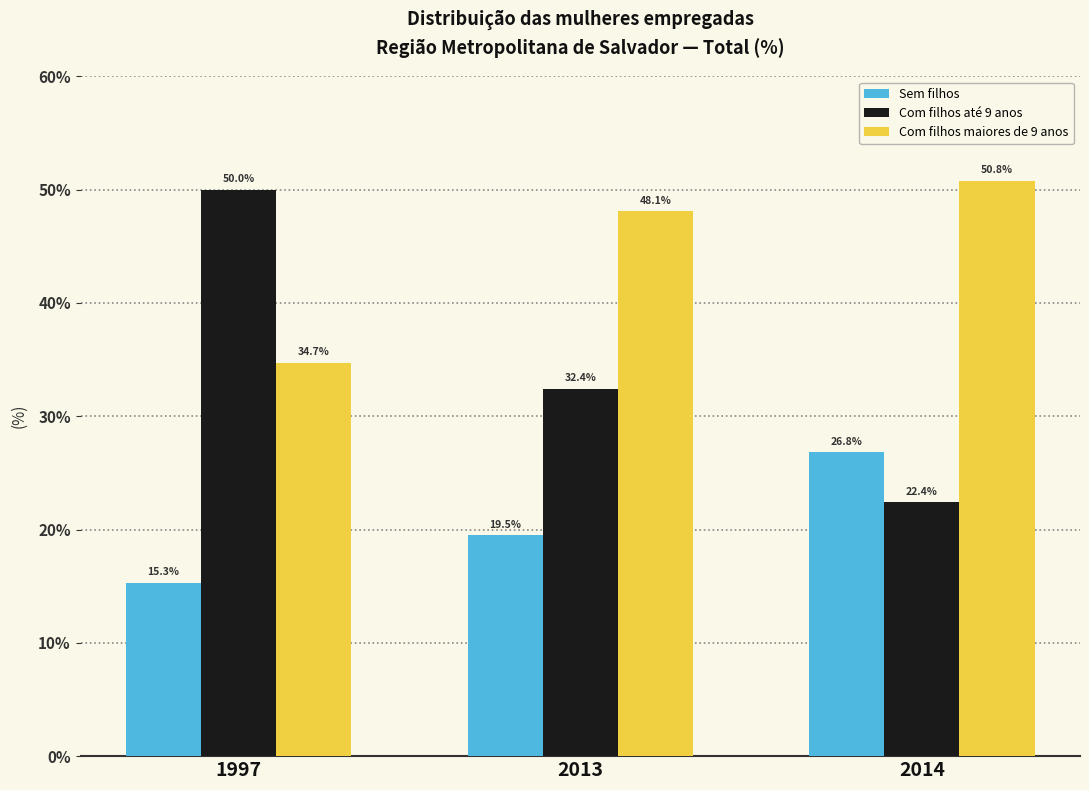

Between 1997 and 2014, which series saw the biggest shift?

Com filhos até 9 anos